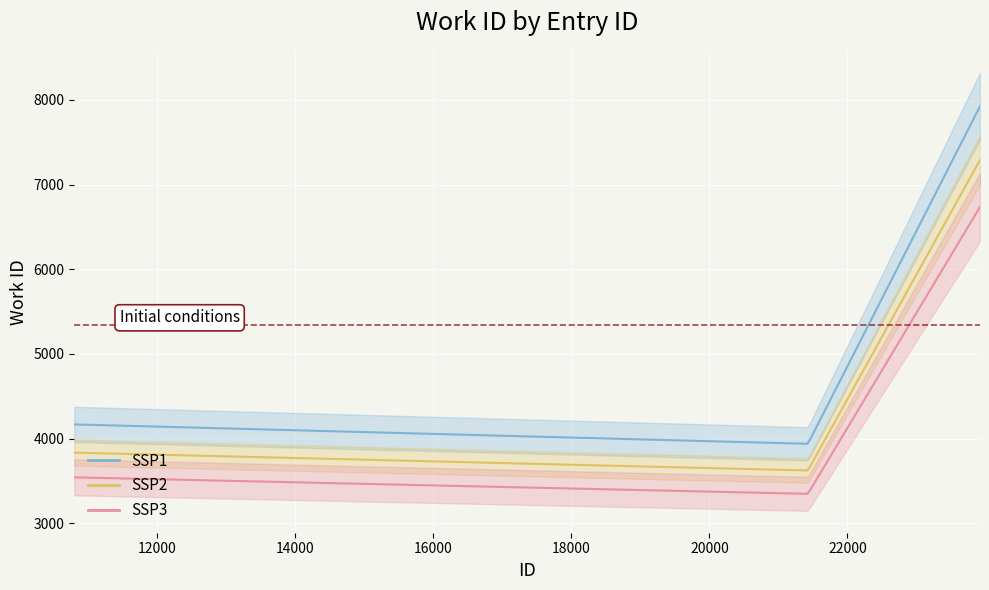

What is the value of the 3rd point from the left?

7924